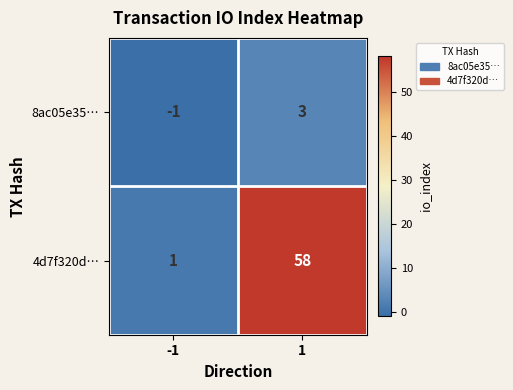

What is the maximum value shown in the chart?

58